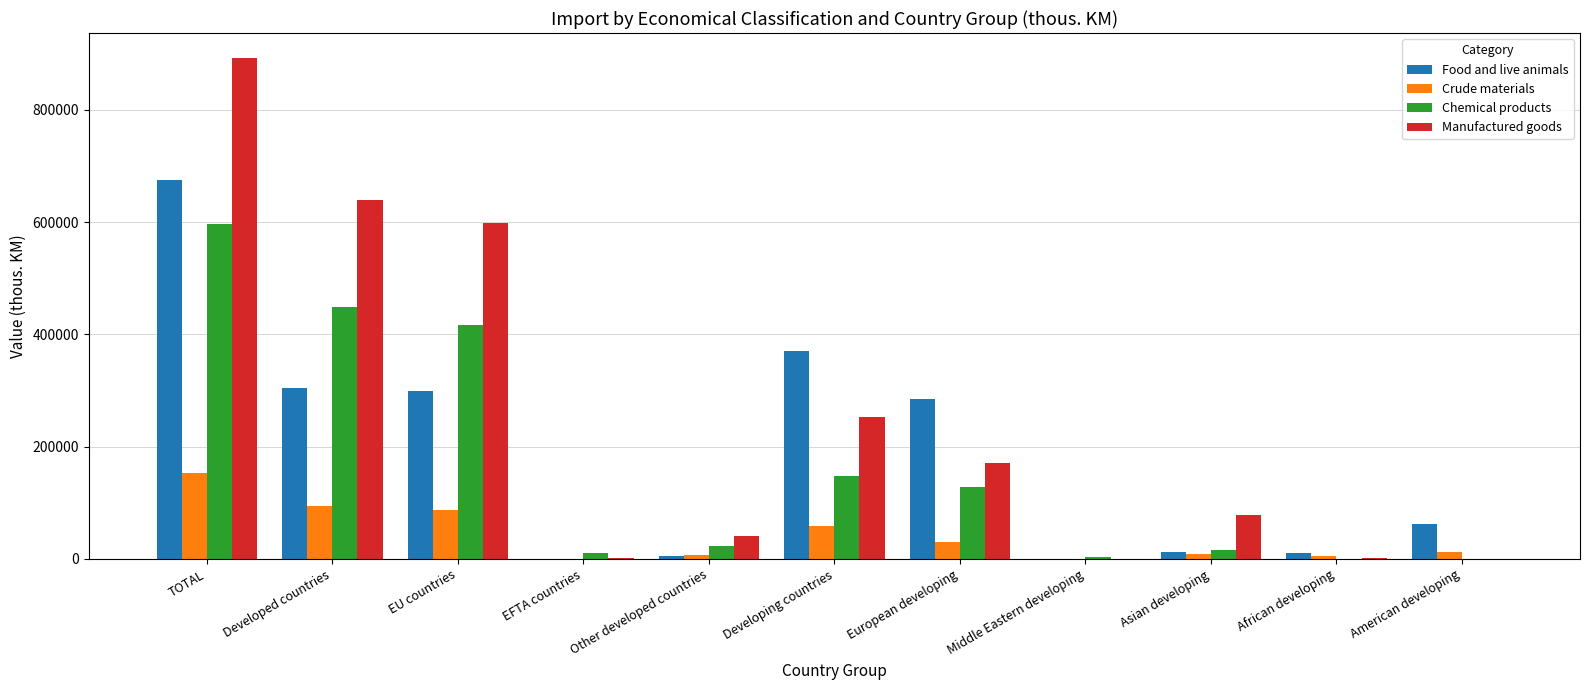

At which label does Manufactured goods reach its peak?

TOTAL